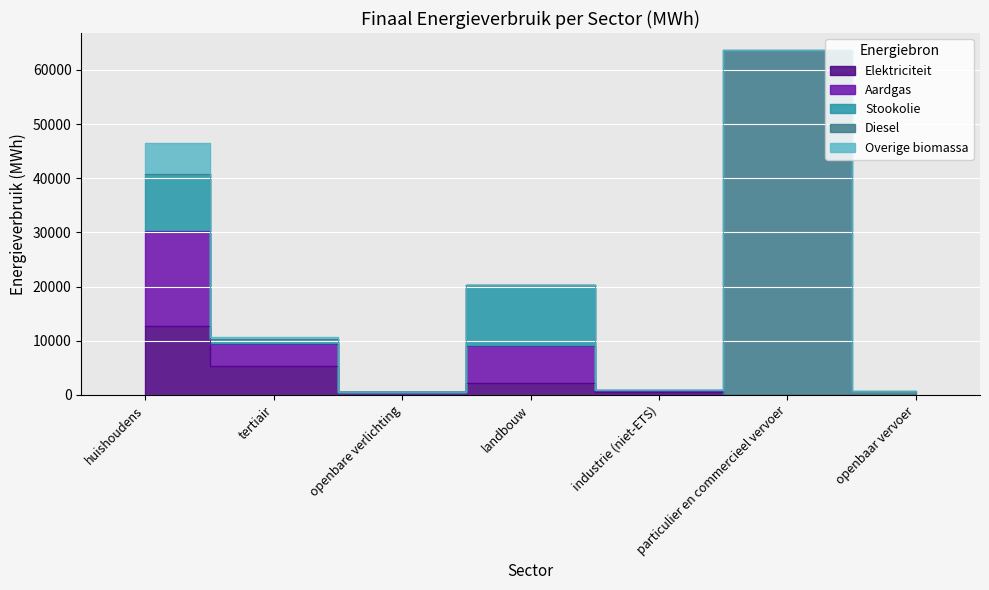

The Aardgas series shows 8629.8 at openbare verlichting. True or false?

False